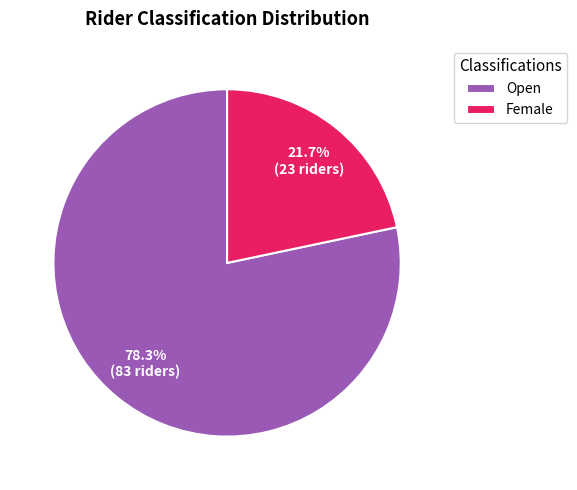

How many slices are in this pie chart?

2